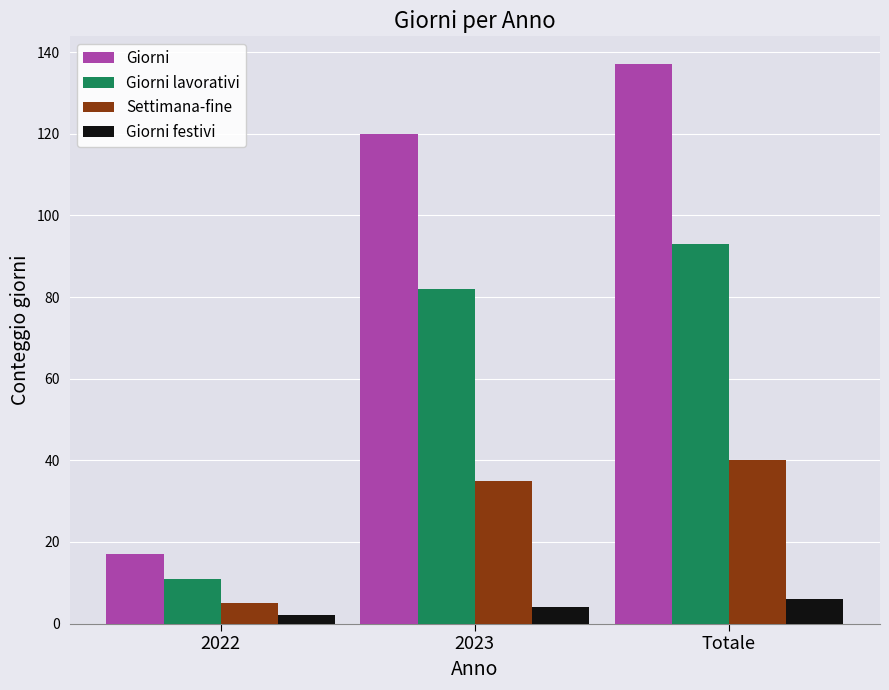

Is it true that Giorni equals 137 at Totale?

True